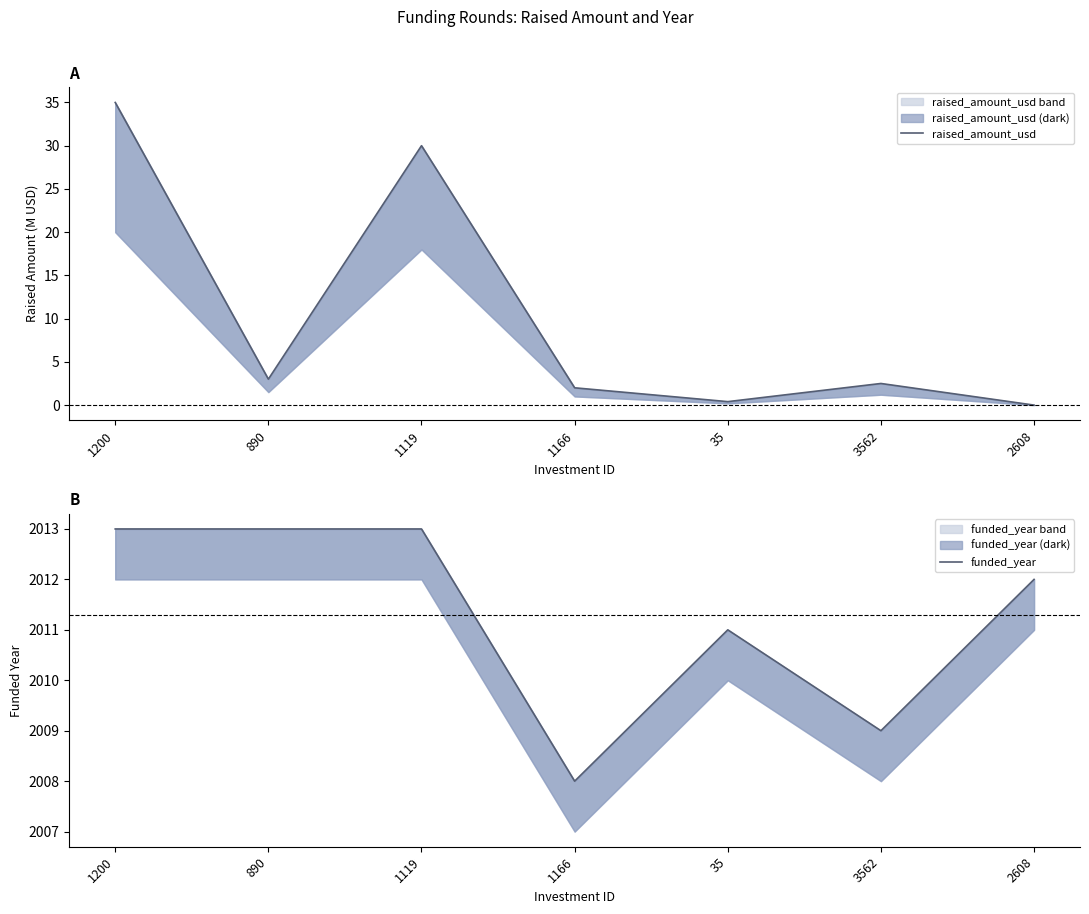

What is the label of the 7th point from the right?

1200